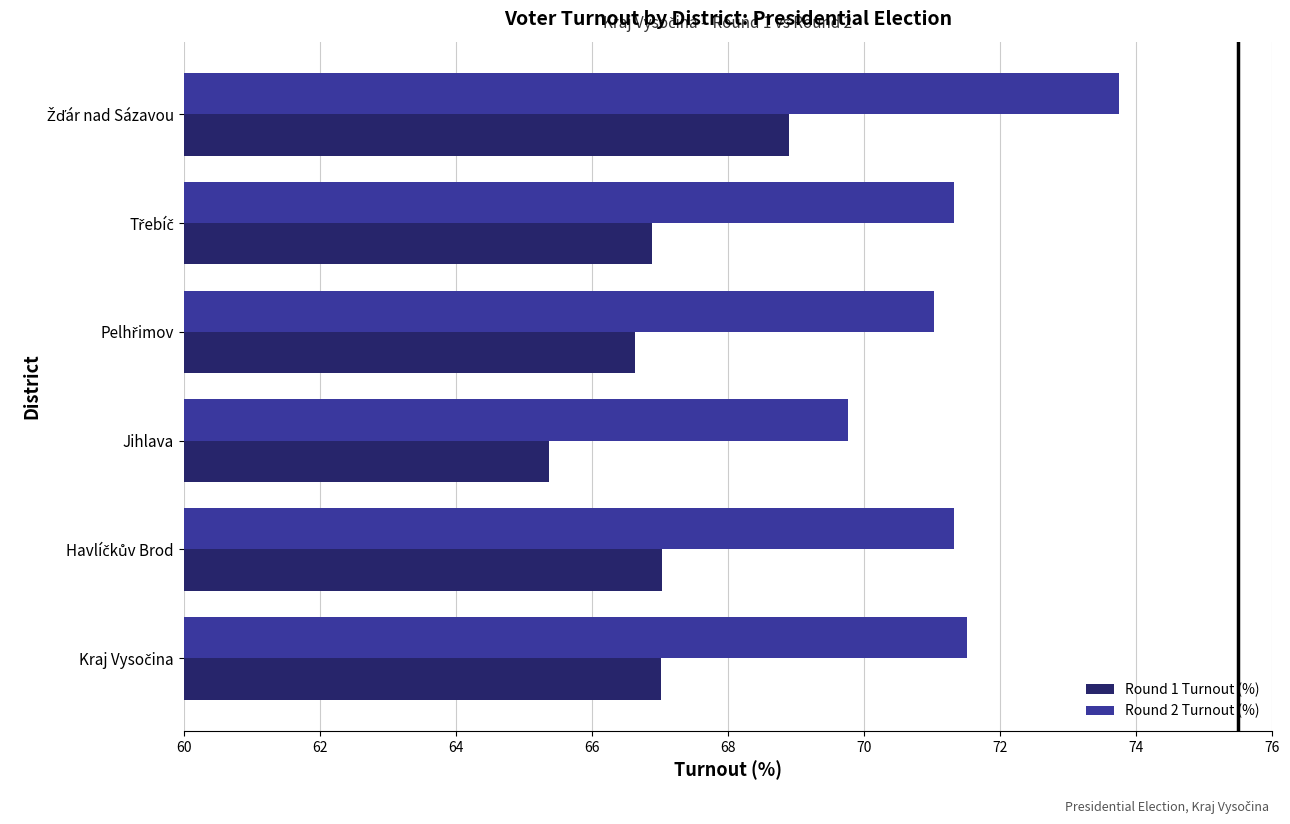

Which series has the largest range (max minus min)?

Round 2 Turnout (%)